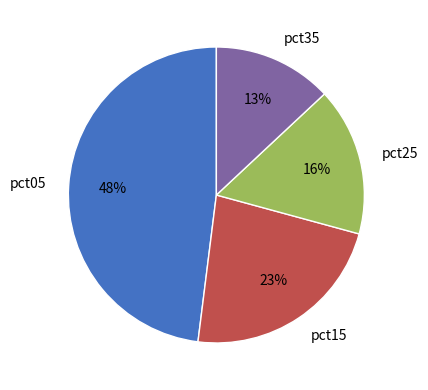

Between pct35 and pct05, which is larger?

pct05